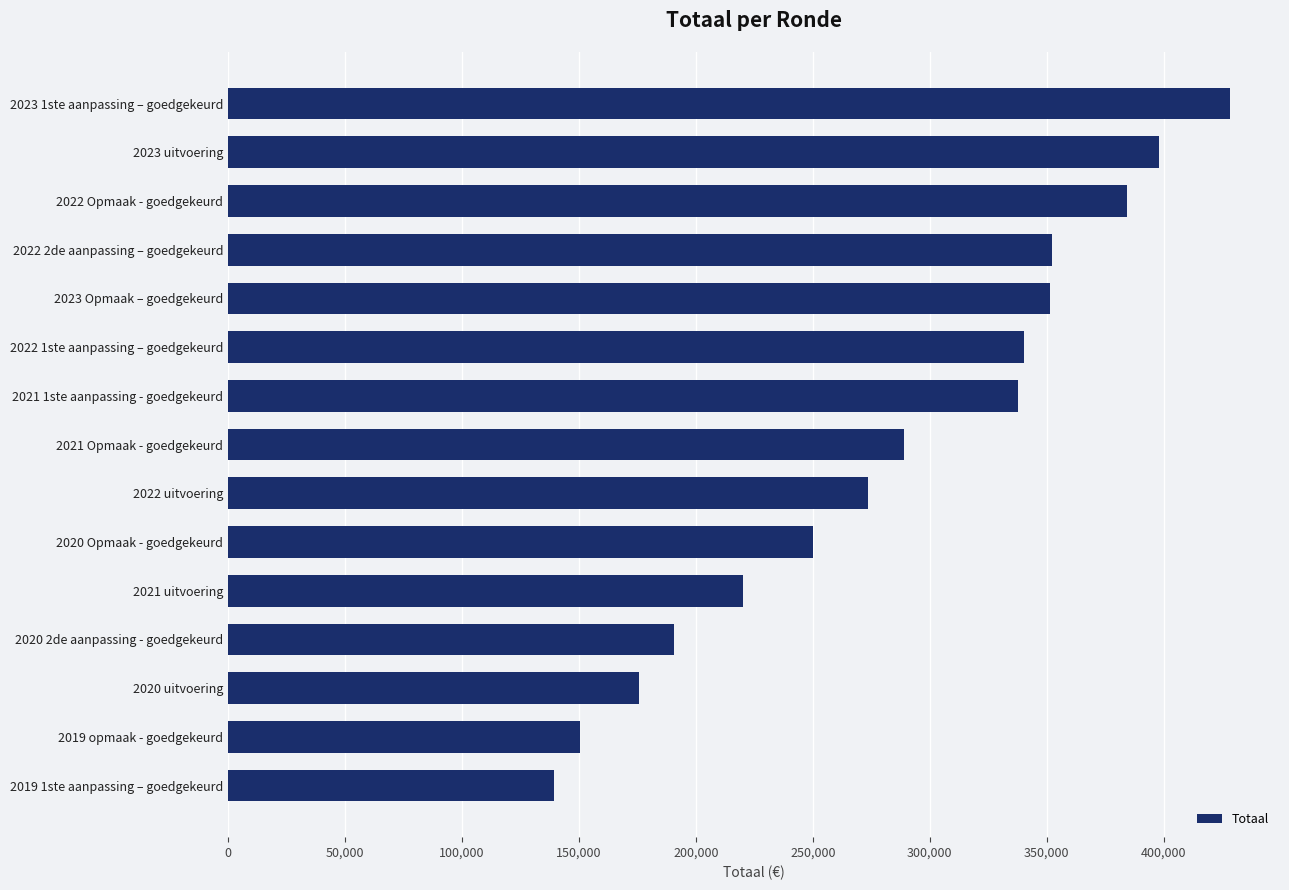

What is the difference between the values at 2020 Opmaak - goedgekeurd and 2020 2de aanpassing - goedgekeurd?

59103